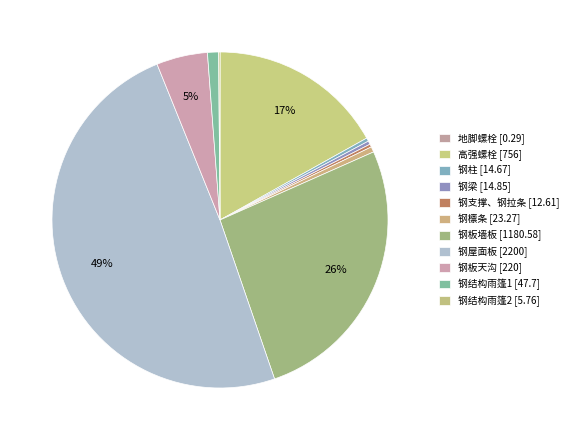

How many segments does this pie chart have?

11